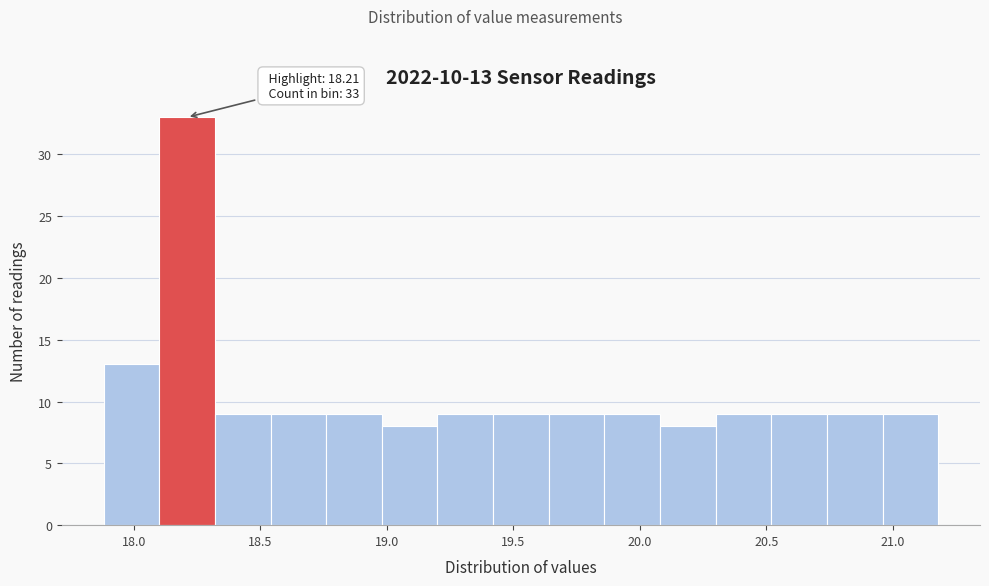

Which range on the x-axis has the tallest bar?

18.10 to 18.32